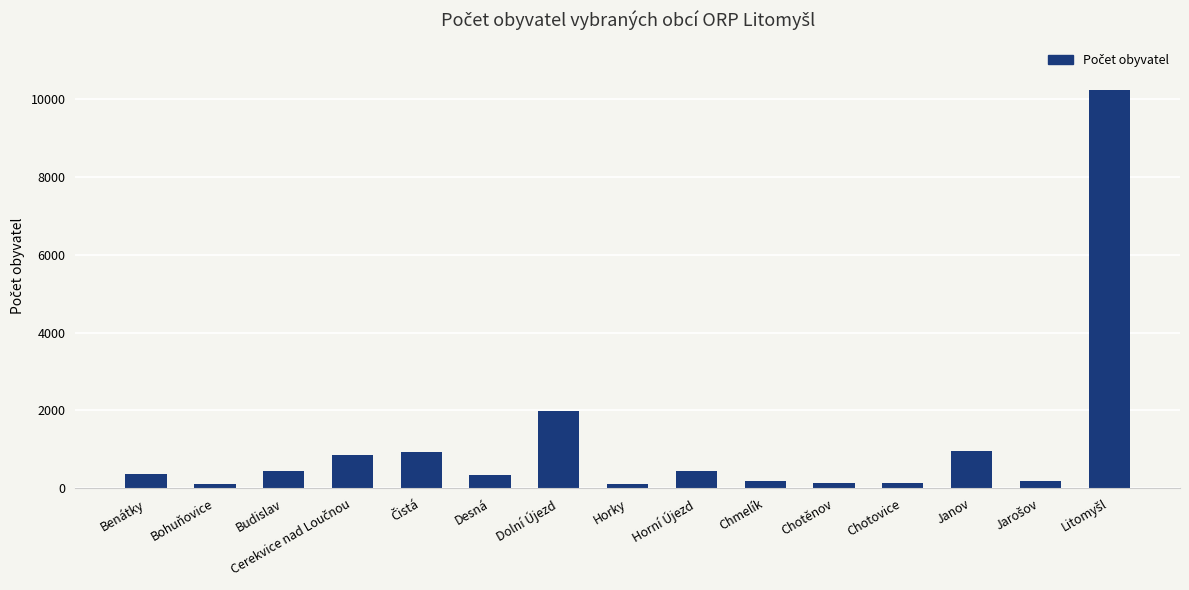

Where is the data nearest to the value 5167?

Dolní Újezd